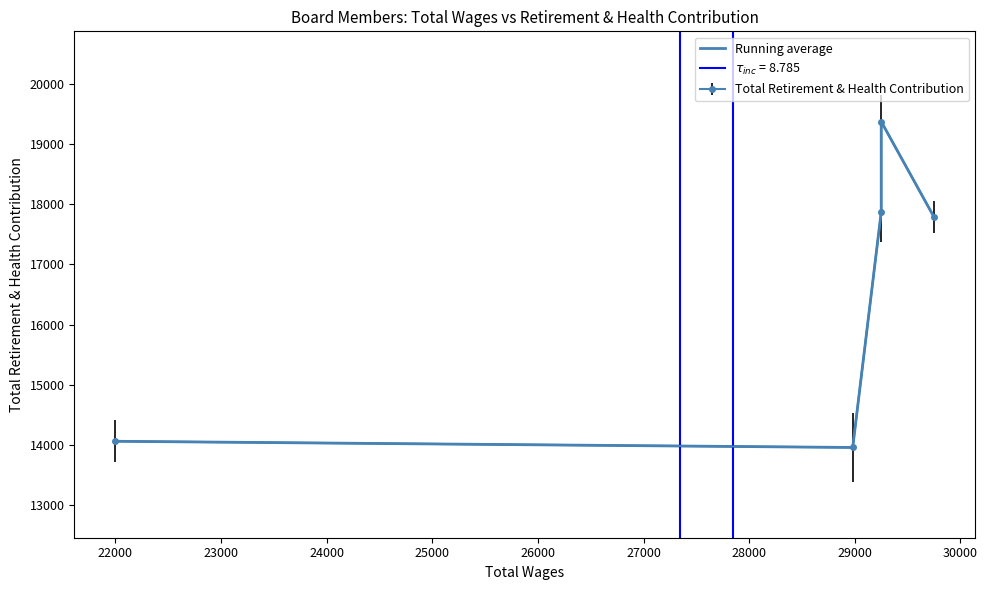

How many interior local peaks (higher than both neighbors) does the data have?

1